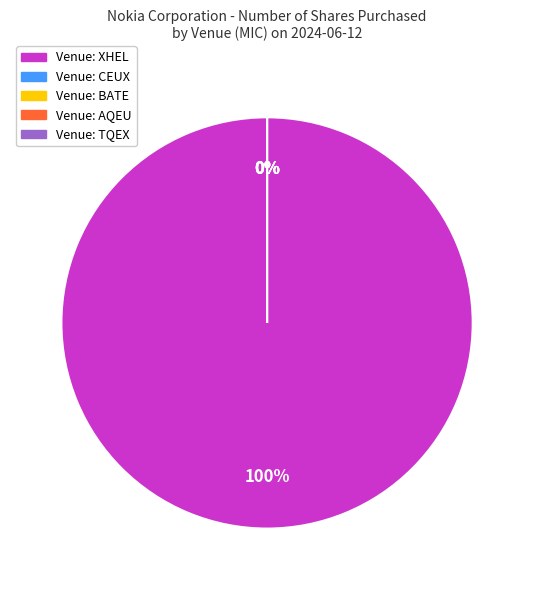

Which category has the smallest portion of the pie?

CEUX